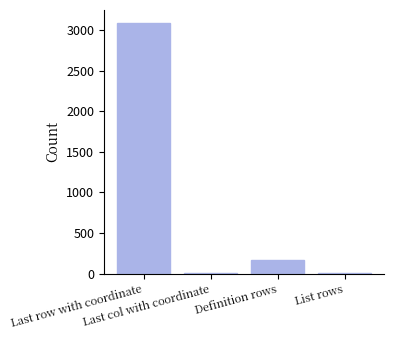

What is the change in value from Last col with coordinate to Definition rows?

+167